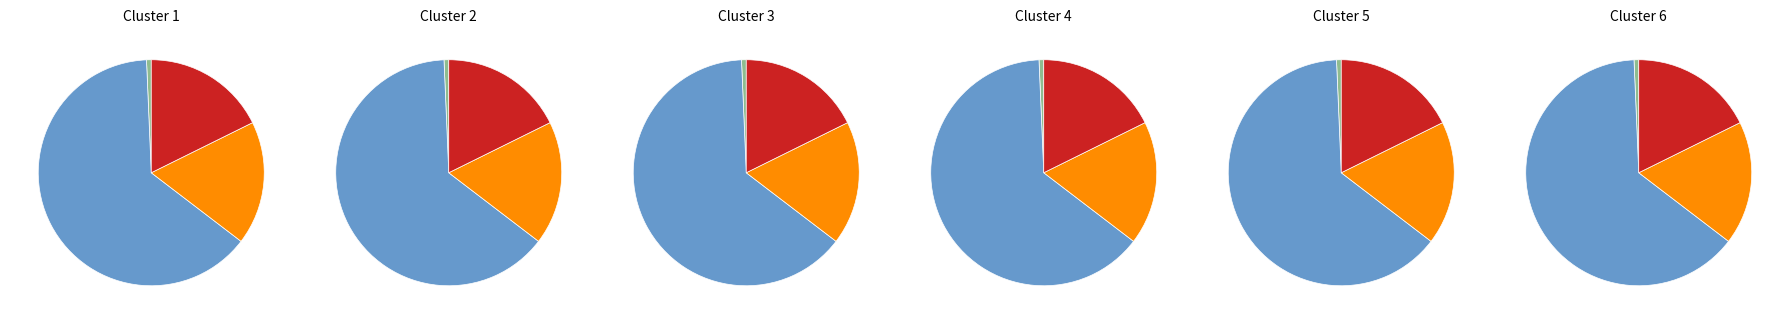

Does any single category account for the majority?

Yes